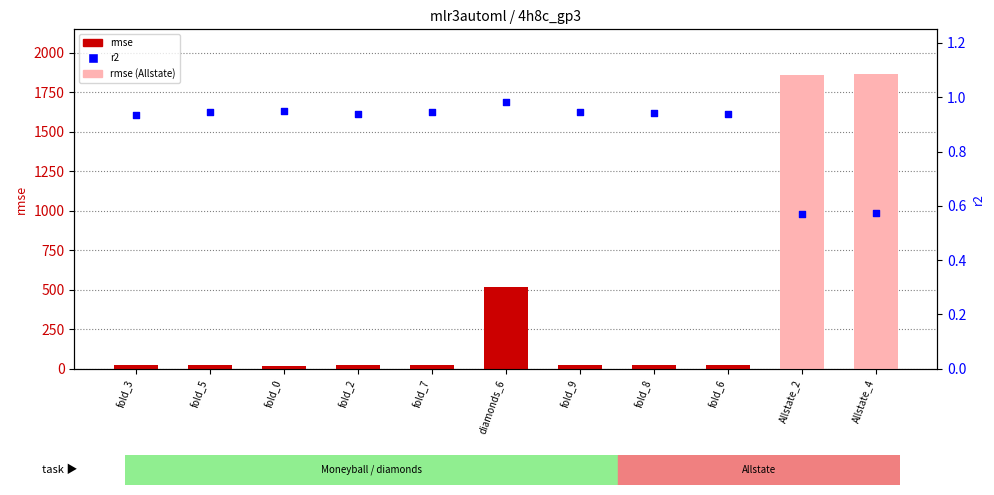

At which category is the sum across all series the highest?

Allstate_4